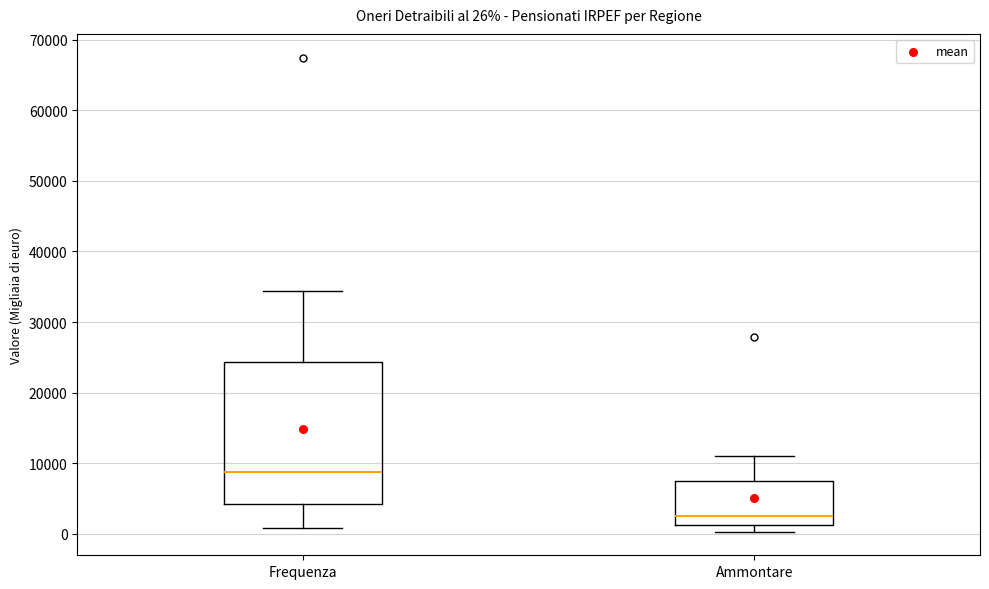

Which box has the highest median line?

Frequenza